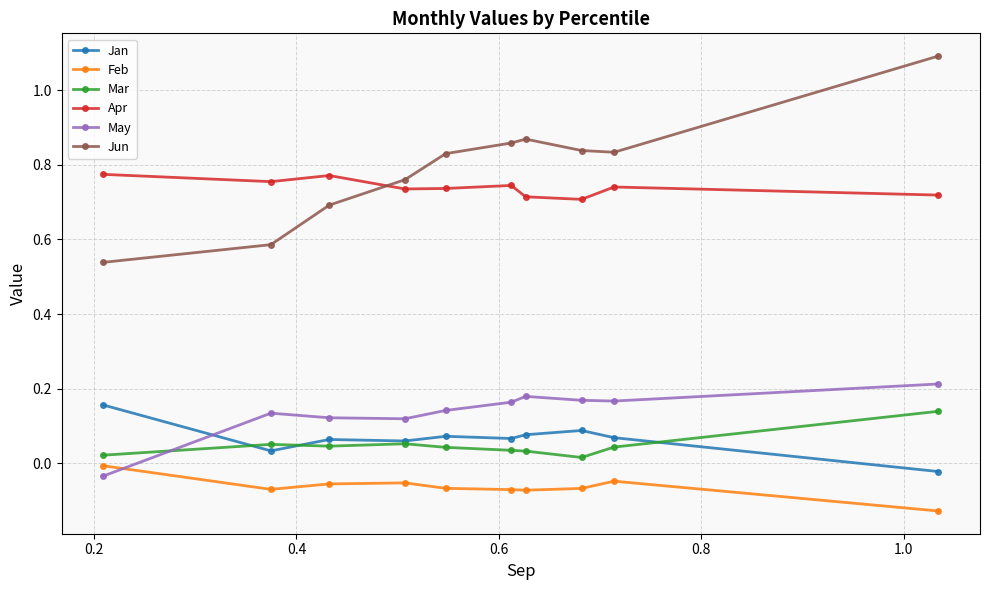

In Jun, how many points are higher than both neighbors (excluding endpoints)?

1